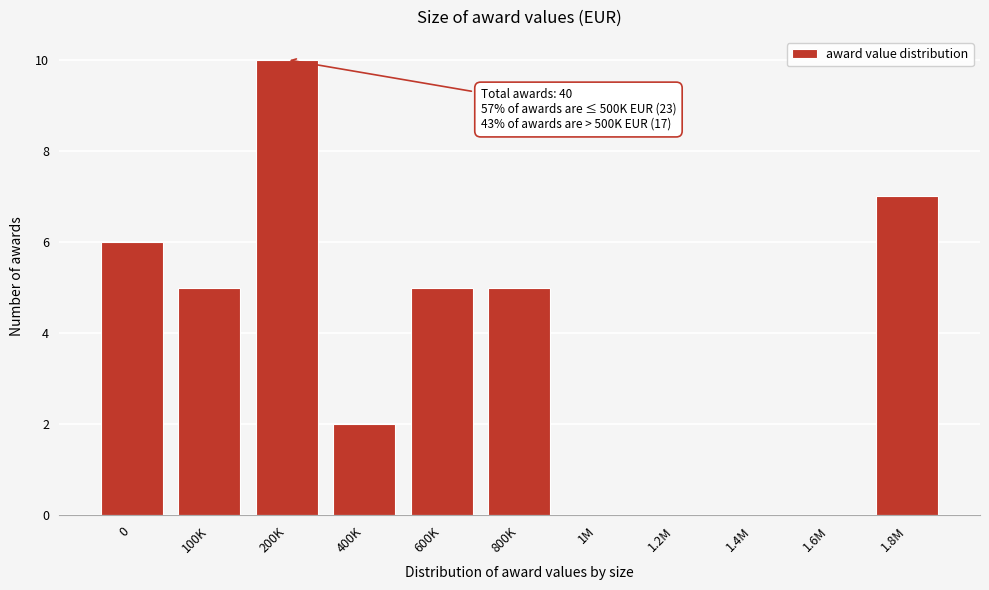

Reading left to right, list all the values displayed in this chart.

0=6	100K=5	200K=10	400K=2	600K=5	800K=5	1M=0	1.2M=0	1.4M=0	1.6M=0	1.8M=7